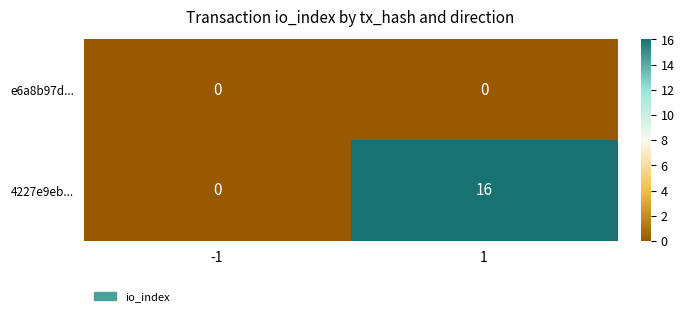

What is the average value of the 4227e9eb... series?

8